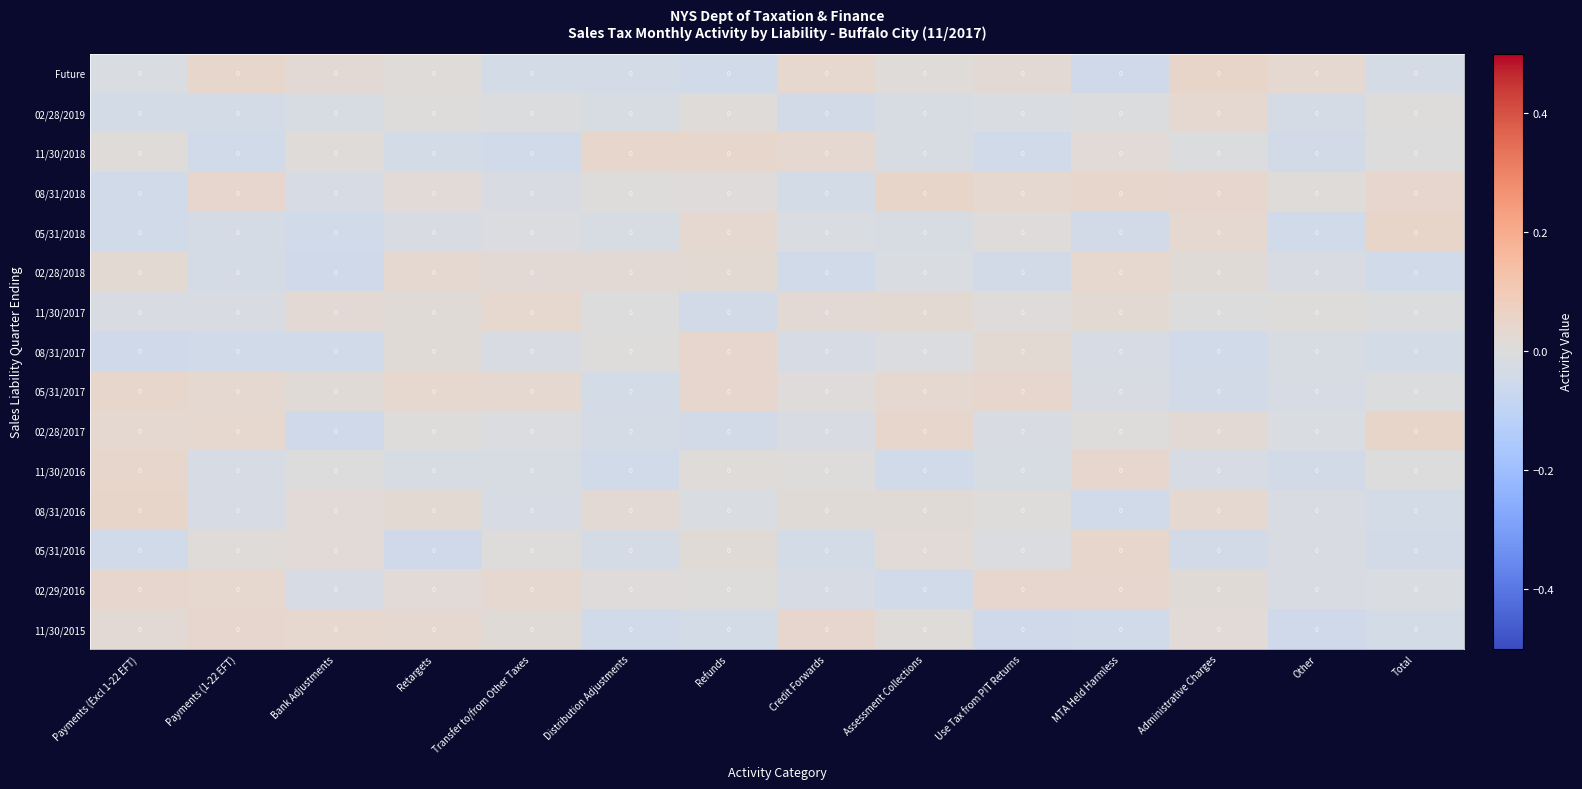

Rank the series at Retargets from lowest to highest value.

05/31/2016, 11/30/2018, 11/30/2016, 05/31/2018, 02/28/2017, 02/28/2019, Future, 08/31/2017, 11/30/2017, 02/29/2016, 08/31/2018, 08/31/2016, 11/30/2015, 02/28/2018, 05/31/2017